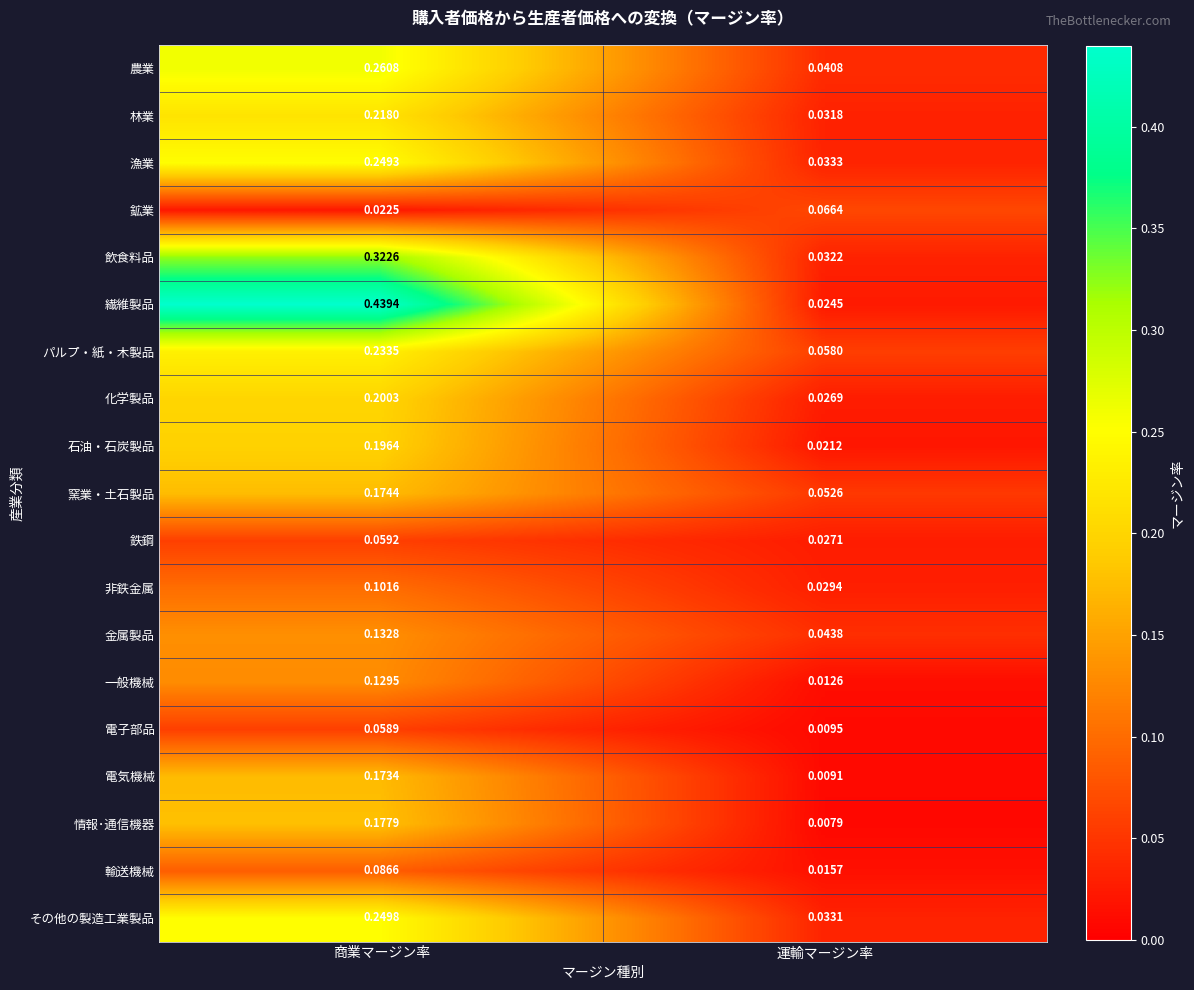

Rank the series at 商業マージン率 from lowest to highest value.

鉱業, 電子部品, 鉄鋼, 輸送機械, 非鉄金属, 一般機械, 金属製品, 電気機械, 窯業・土石製品, 情報･通信機器, 石油・石炭製品, 化学製品, 林業, パルプ・紙・木製品, 漁業, その他の製造工業製品, 農業, 飲食料品, 繊維製品